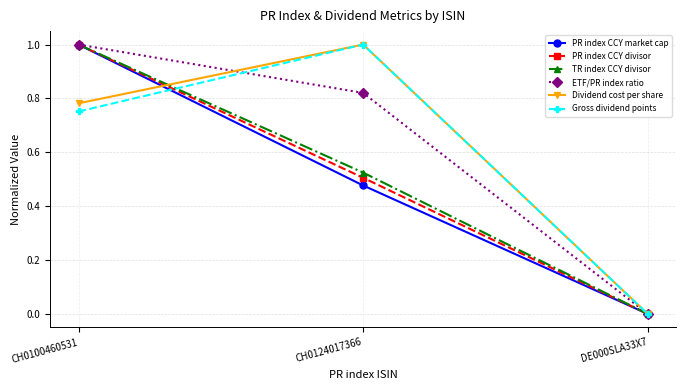

List the labels in order of Dividend cost per share value, largest first.

CH0124017366, CH0100460531, DE000SLA33X7